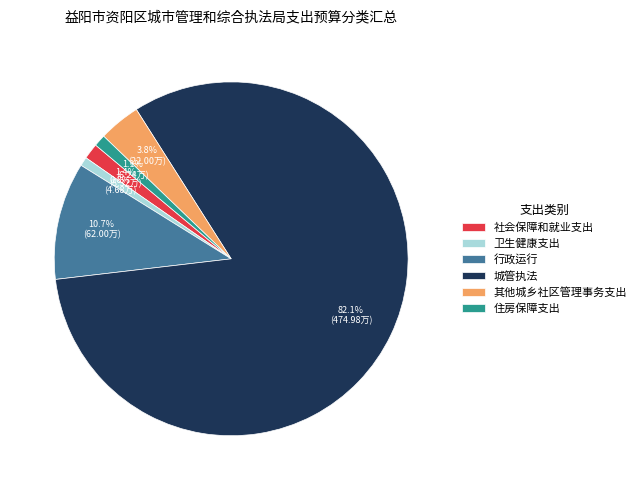

To the nearest percent, what portion does 住房保障支出 represent?

1%